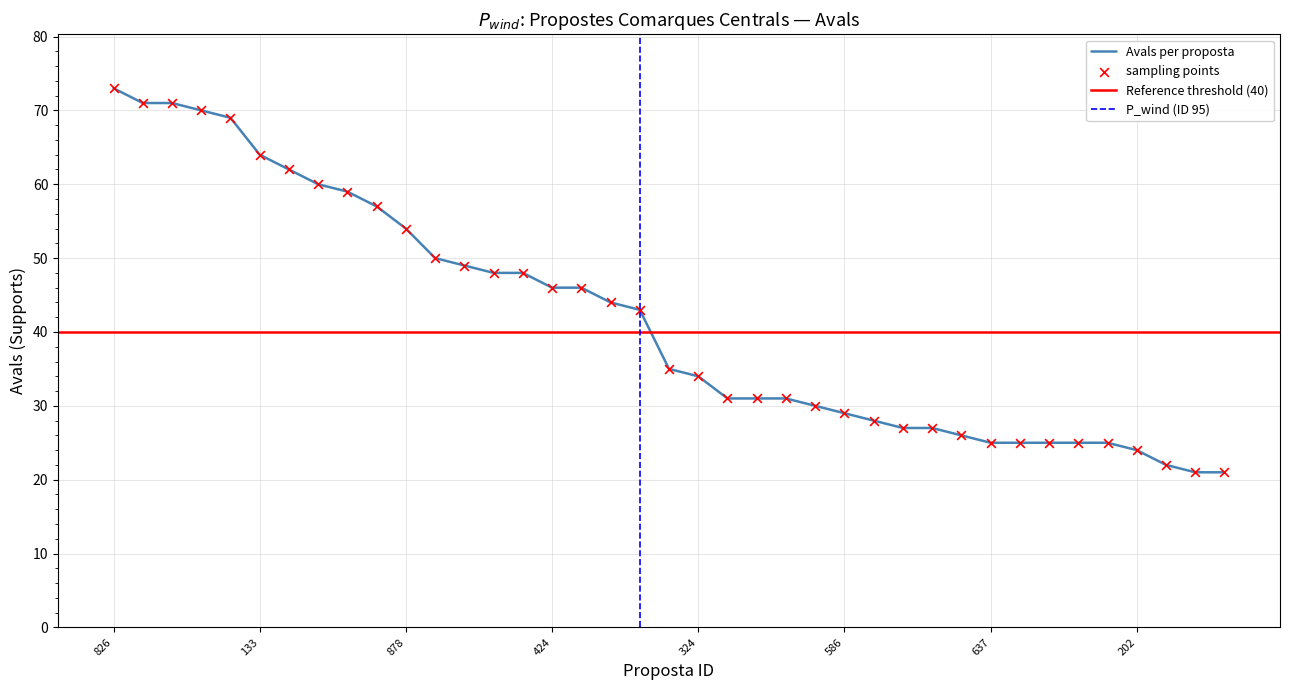

What is the change in value from 859 to 200?

-46